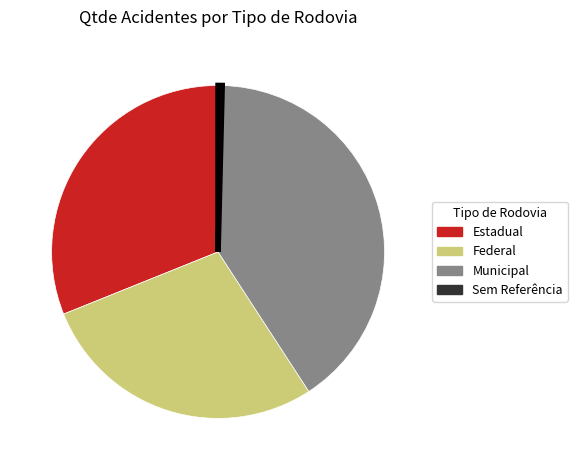

Is there any slice that represents more than half of the pie?

No